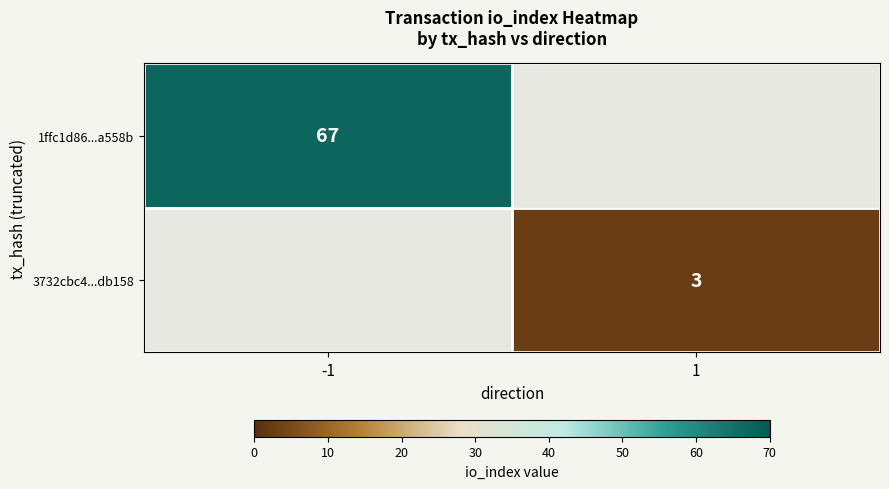

The 3732cbc4...db158 series shows 3 at 1. True or false?

True